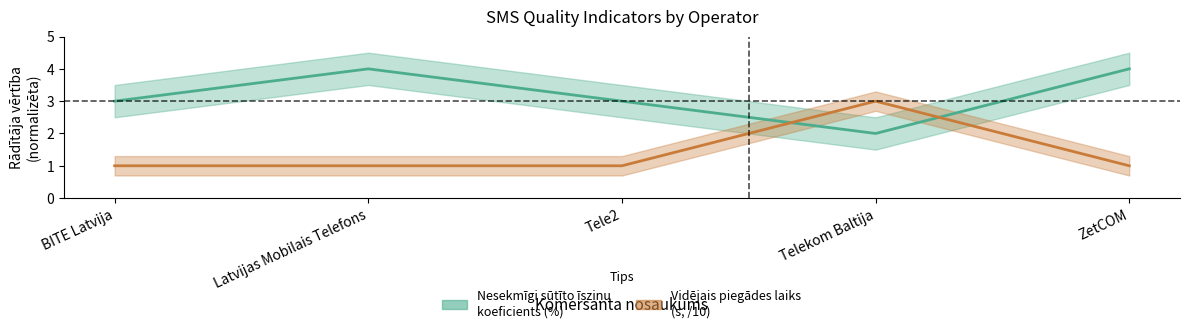

What is the difference between the maximum and minimum values in the Videjais iszinju piegades laiks series?

2